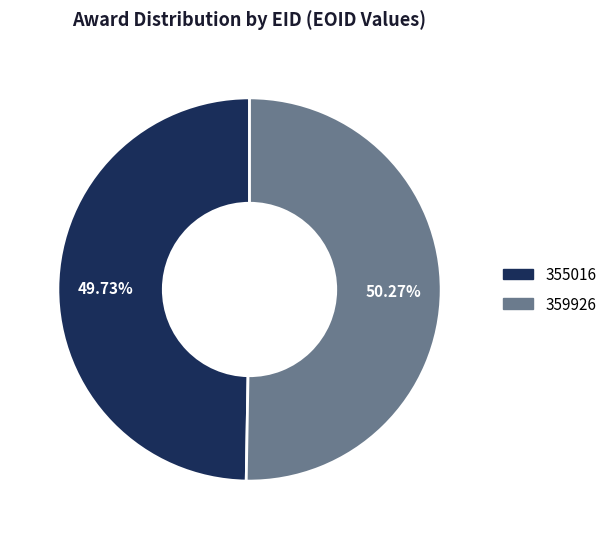

Rank the categories by value from lowest to highest.

355016, 359926